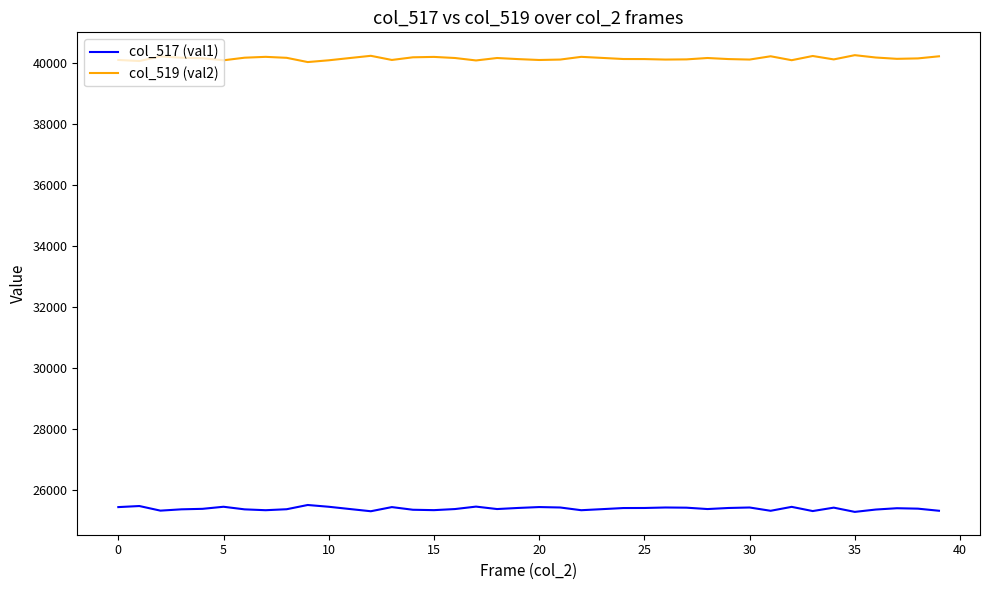

True or false: col_519 (val2) and col_517 (val1) intersect in this chart.

False